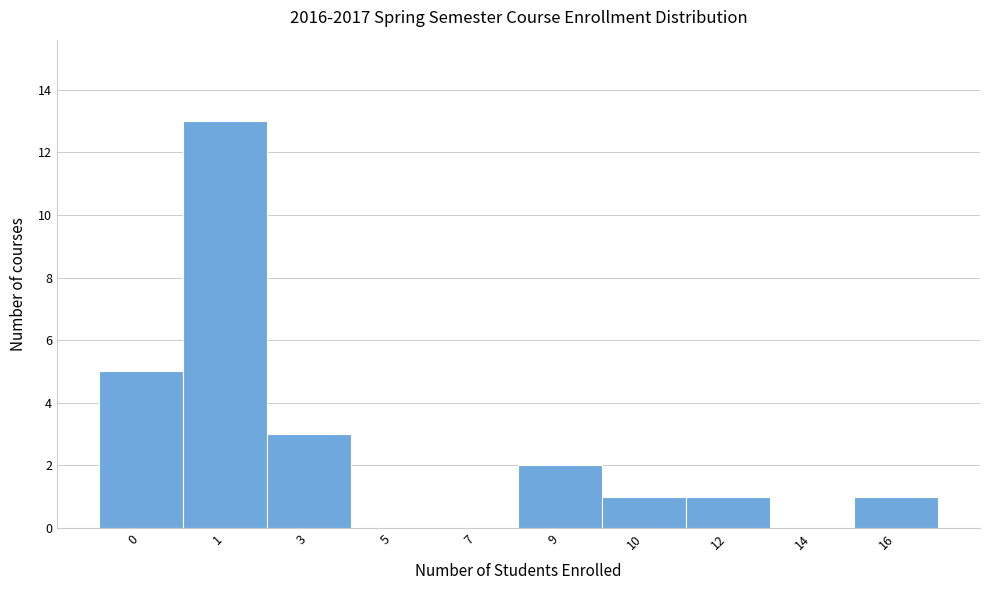

Reading right to left, extract all data points from this chart.

16=1	14=0	12=1	10=1	9=2	7=0	5=0	3=3	1=13	0=5